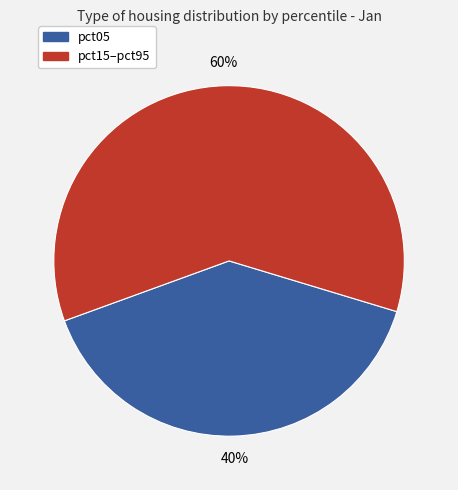

To the nearest percent, what is the difference between the largest and smallest slice percentages?

20%